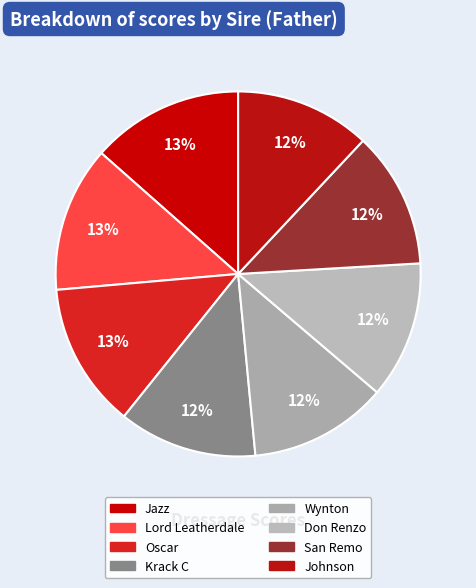

Count the number of slices in the pie.

8